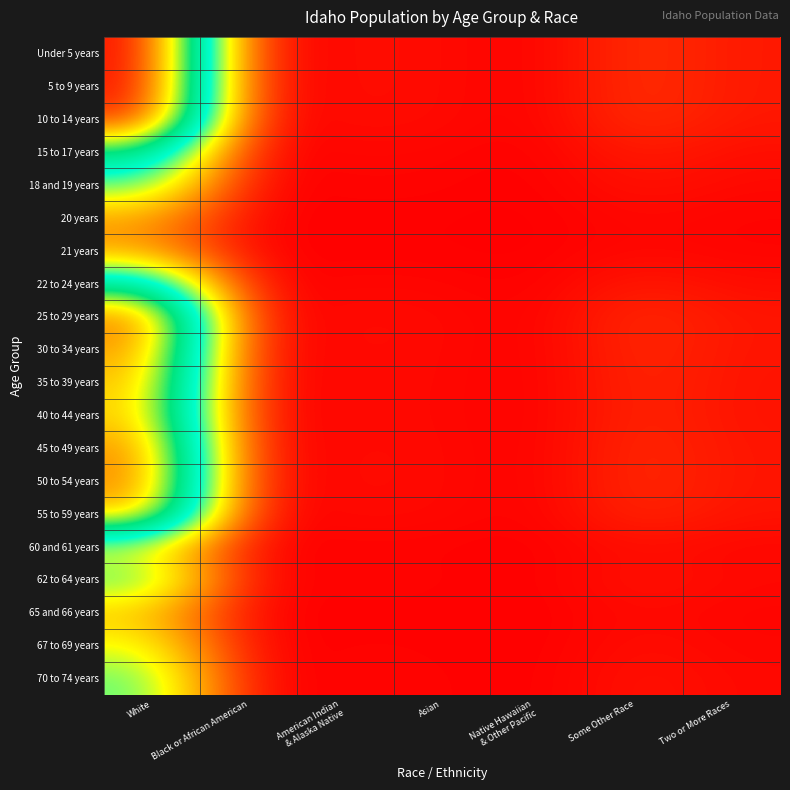

At how many categories does at least one series exceed 72781?

1